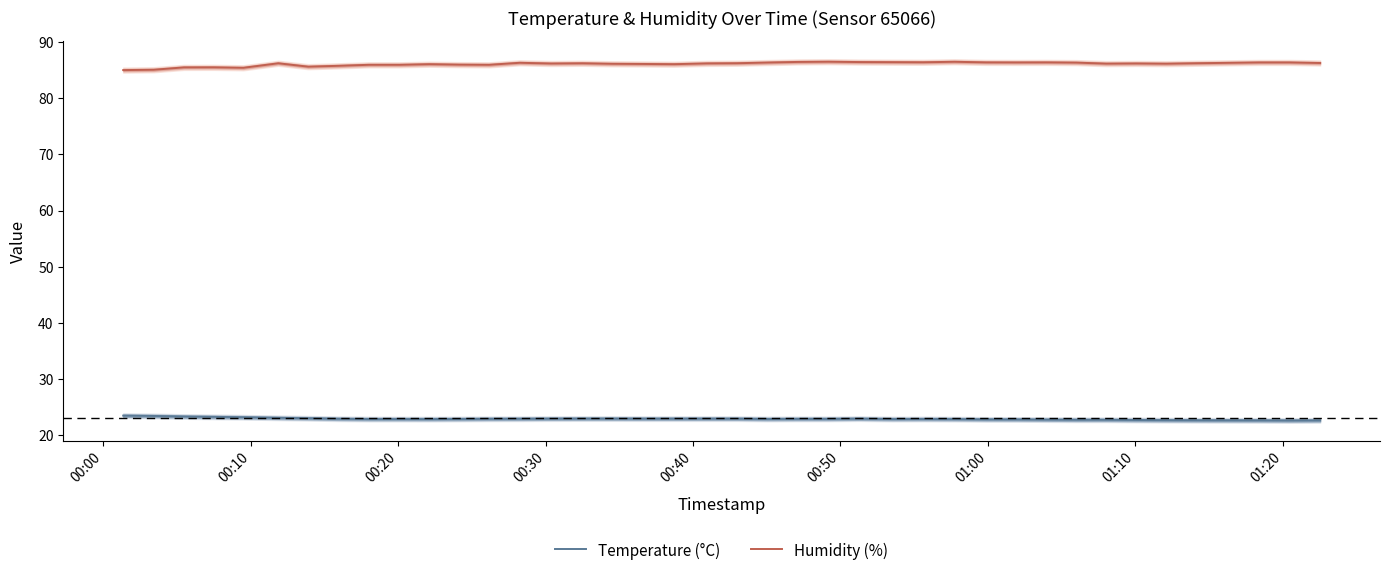

Reading left to right, transcribe all the data shown in this chart.

Temperature (°C): 23.5	23.5	23.4	23.3	23.2	23.1	23.1	23.0	22.9	22.9	22.9	22.9	22.9	23.0	23.0	23.0	23.0	23.0	23.0	23.0	23.0	22.9	22.9	22.9	23.0	22.9	22.9	22.9	22.9	22.8	22.8	22.8	22.8	22.7	22.7	22.7	22.7	22.7	22.6	22.7
Humidity (%): 85.0	85.1	85.5	85.5	85.4	86.2	85.6	85.8	85.9	85.9	86.0	86.0	85.9	86.3	86.2	86.2	86.1	86.1	86.0	86.2	86.2	86.3	86.5	86.5	86.4	86.4	86.4	86.5	86.4	86.4	86.4	86.3	86.2	86.2	86.1	86.2	86.3	86.4	86.4	86.3